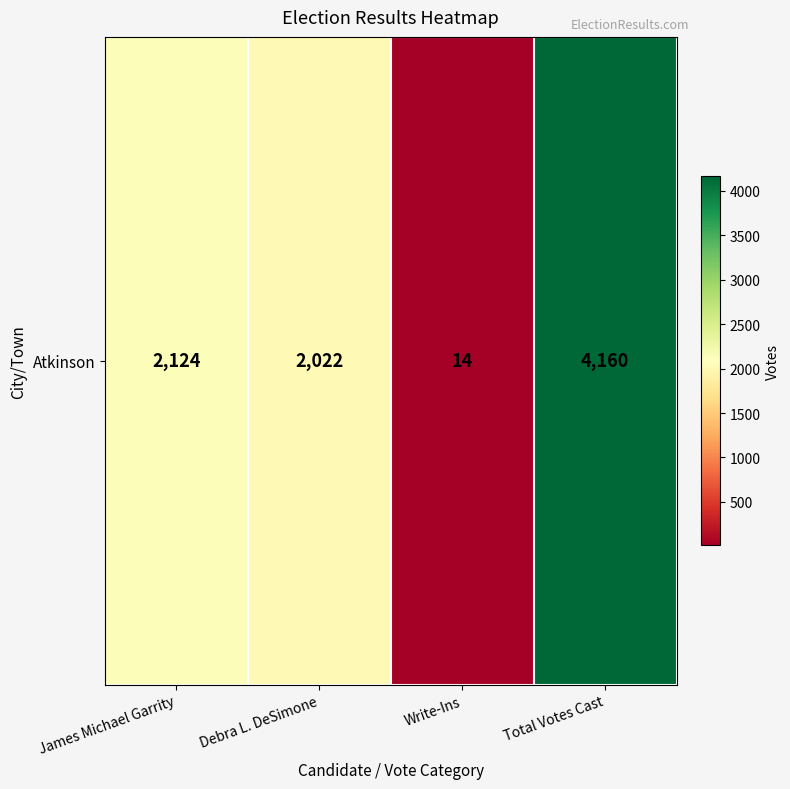

What is the change in value from James Michael Garrity to Debra L. DeSimone?

-102